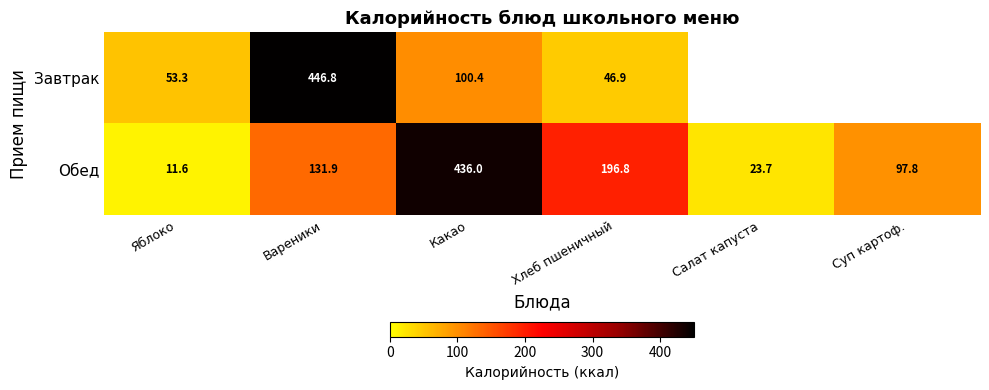

What is the difference between the highest and lowest values at Вареники?

314.9